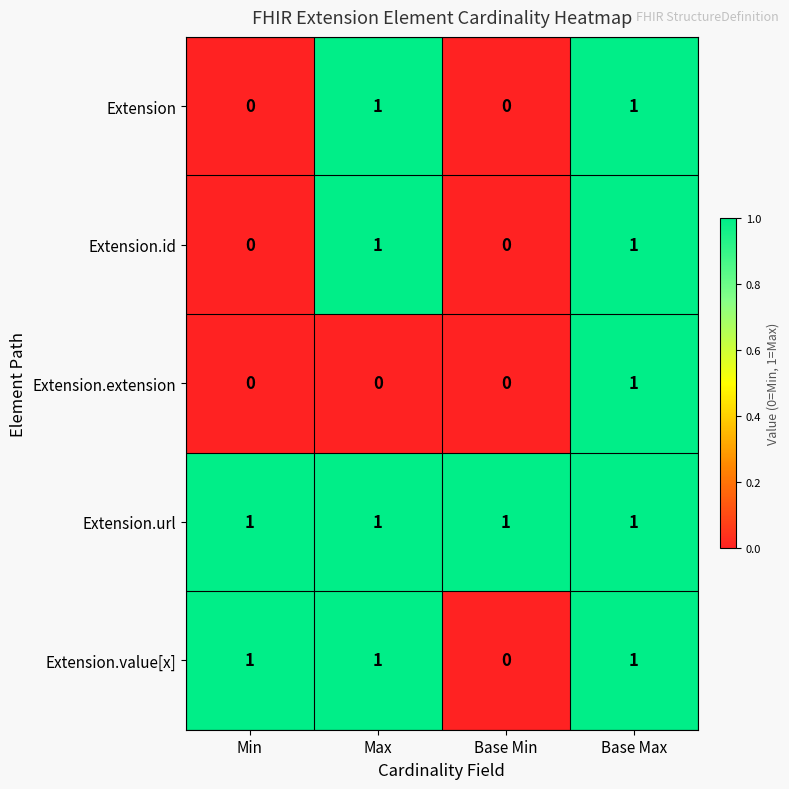

At which category is the sum across all series the highest?

Base Max